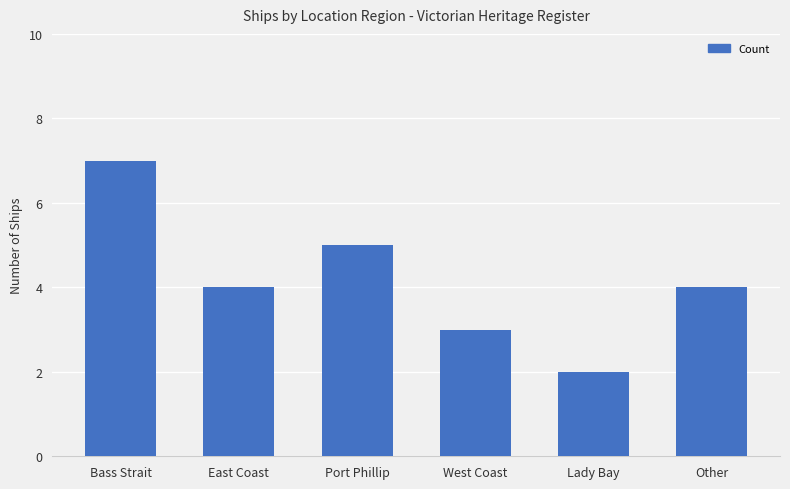

The value at East Coast is 7. True or false?

False